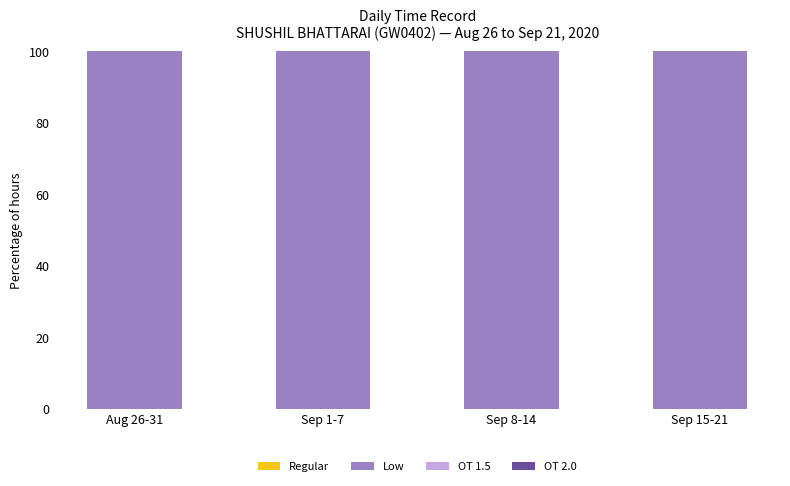

Rank the series at Sep 1-7 from lowest to highest value.

Regular, OT 1.5, OT 2.0, Low